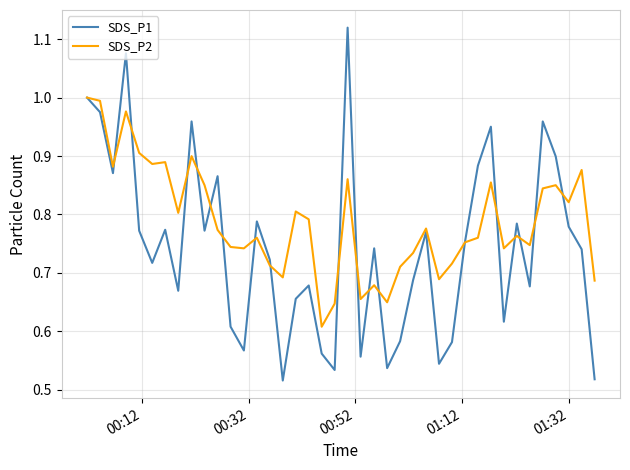

List the series in order of their overall mean, highest first.

SDS_P2, SDS_P1